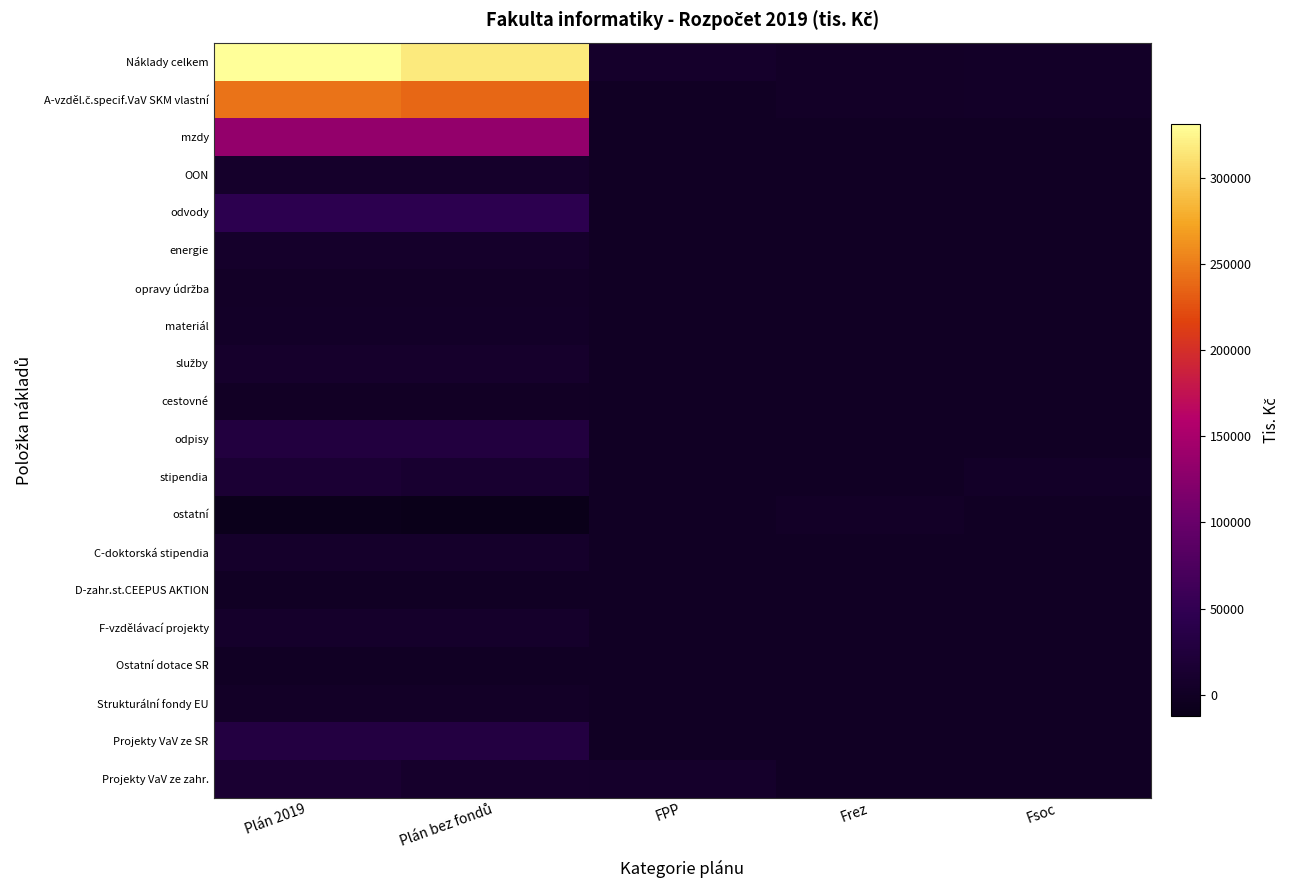

Which series has the widest spread of values?

Náklady celkem